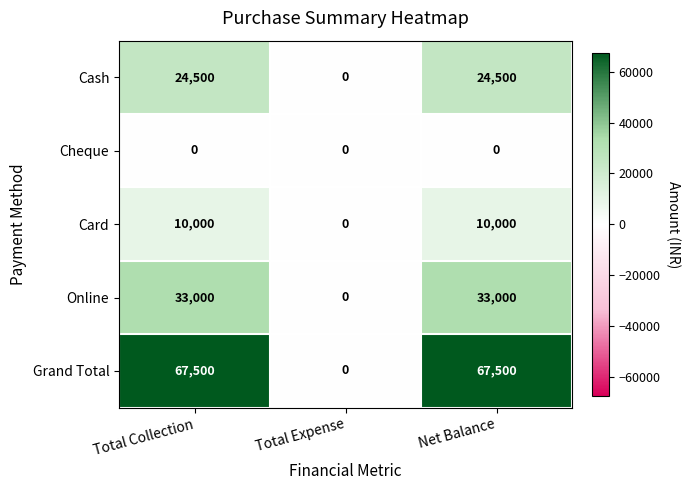

Which series has the largest total across all categories?

Grand Total